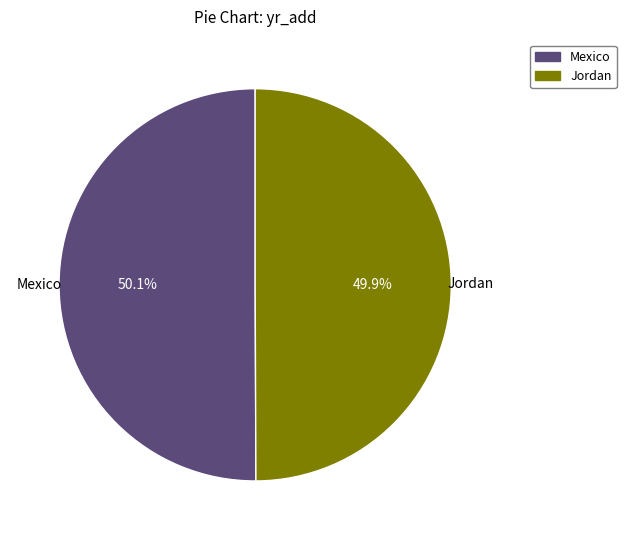

What is the ratio of the value at Jordan to the value at Mexico?

1.0